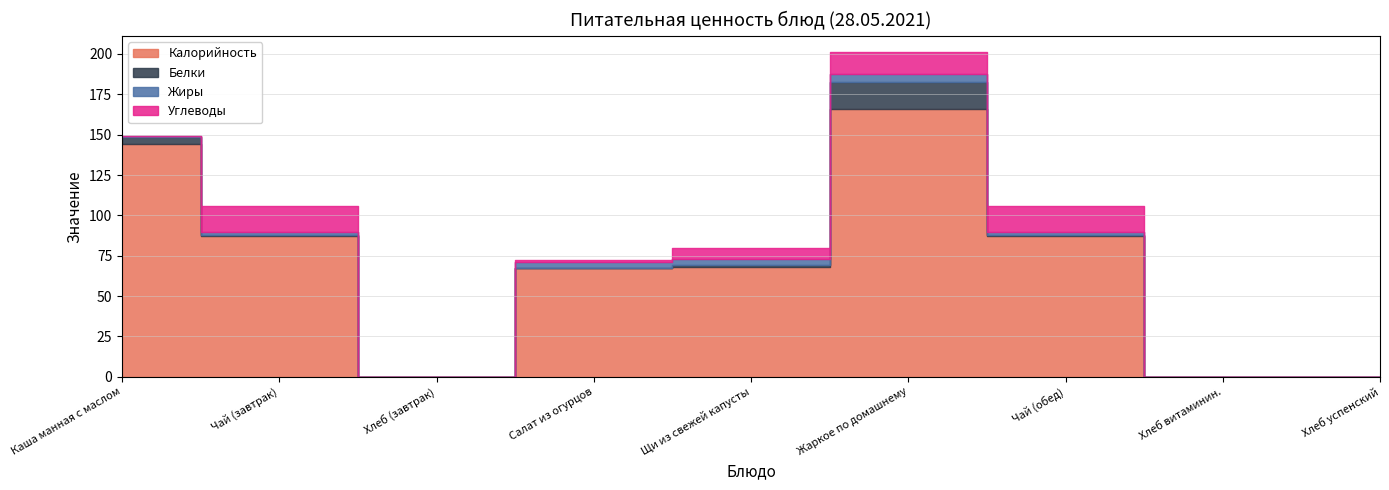

Does the chart display data point markers on the line(s)?

No